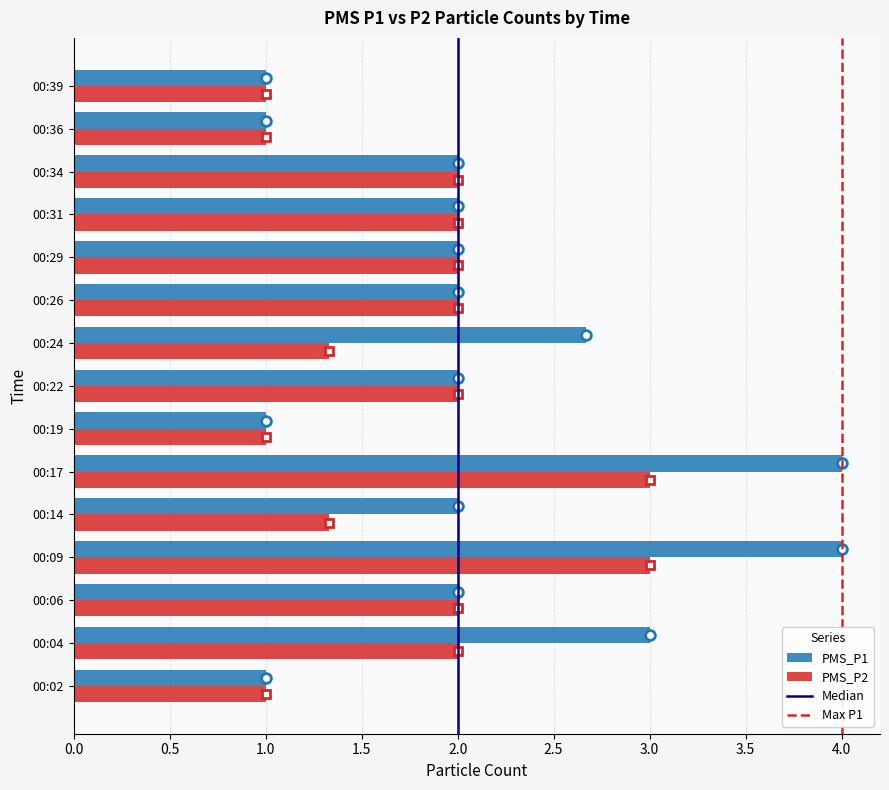

What is the sum of the PMS_P1 values at 00:17 and 00:06?

6.0